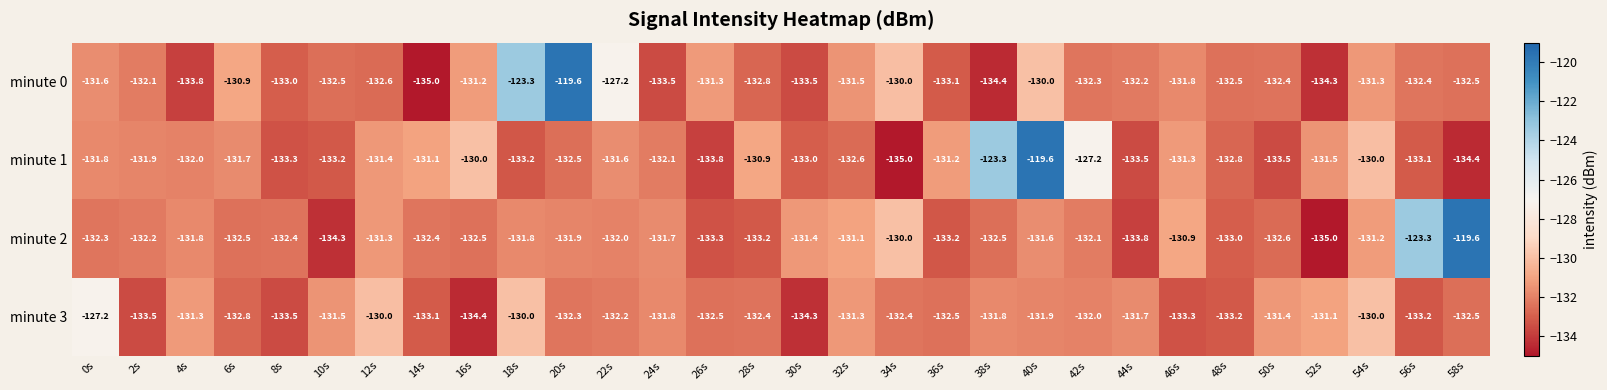

What is the difference between the highest and lowest values at 52s?

3.9